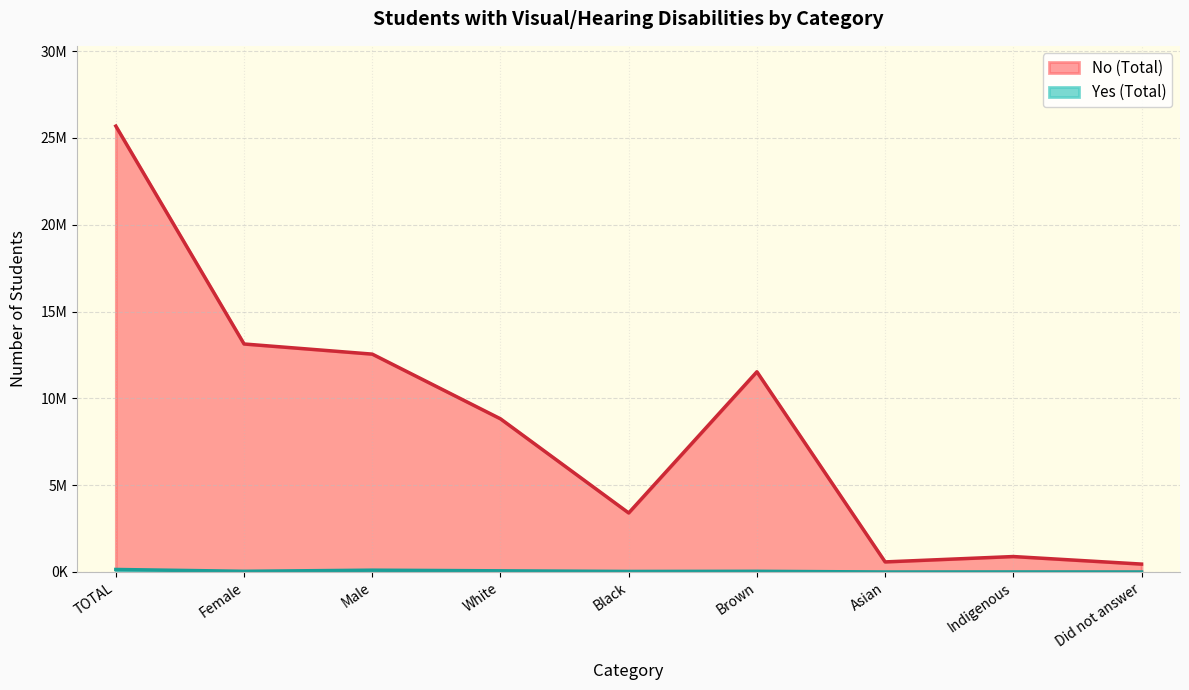

What is the greatest value displayed?

25682819